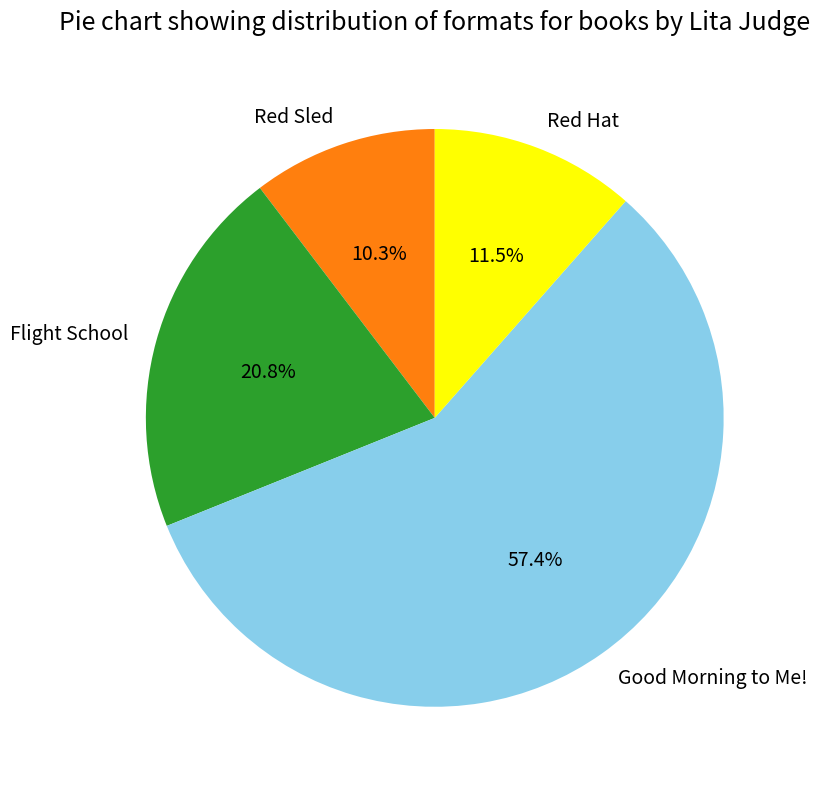

The Good Morning to Me! slice represents 57% of the pie. True or false?

True